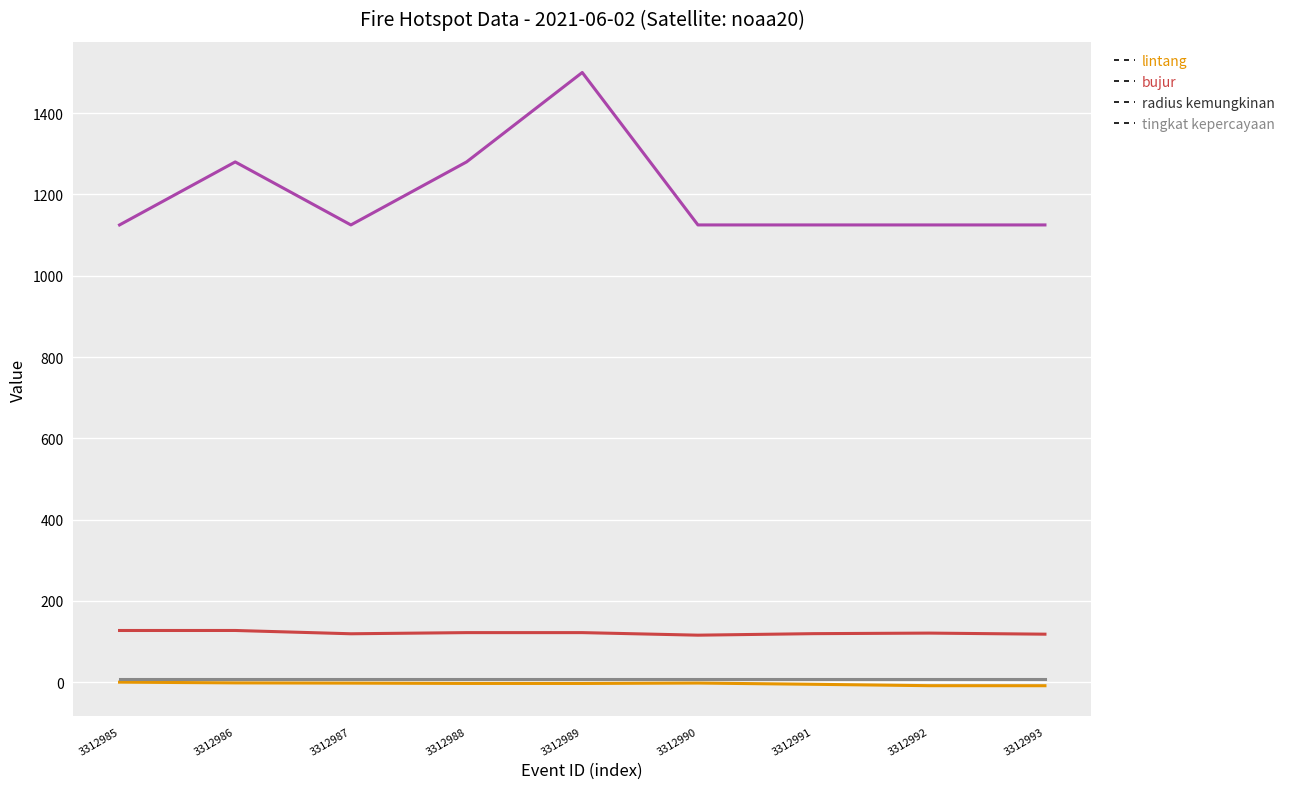

At which category does the chart reach its peak across all series?

3312989